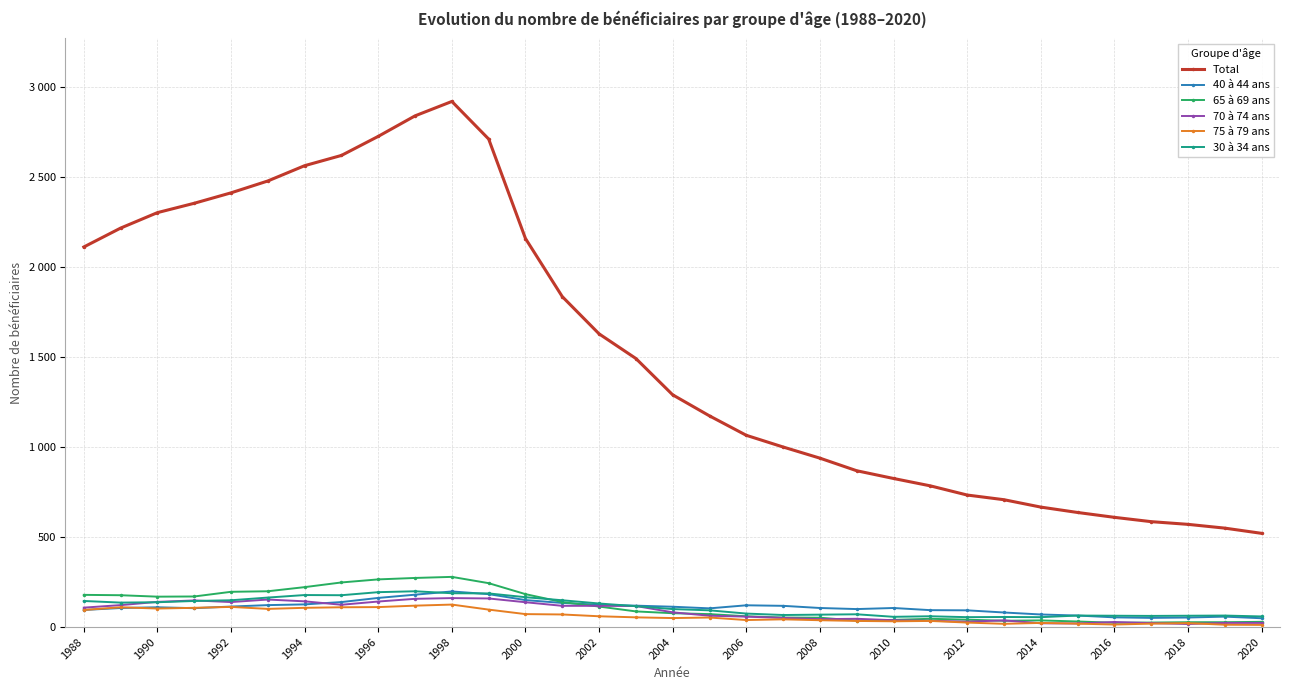

Does the chart have visible grid lines?

Yes